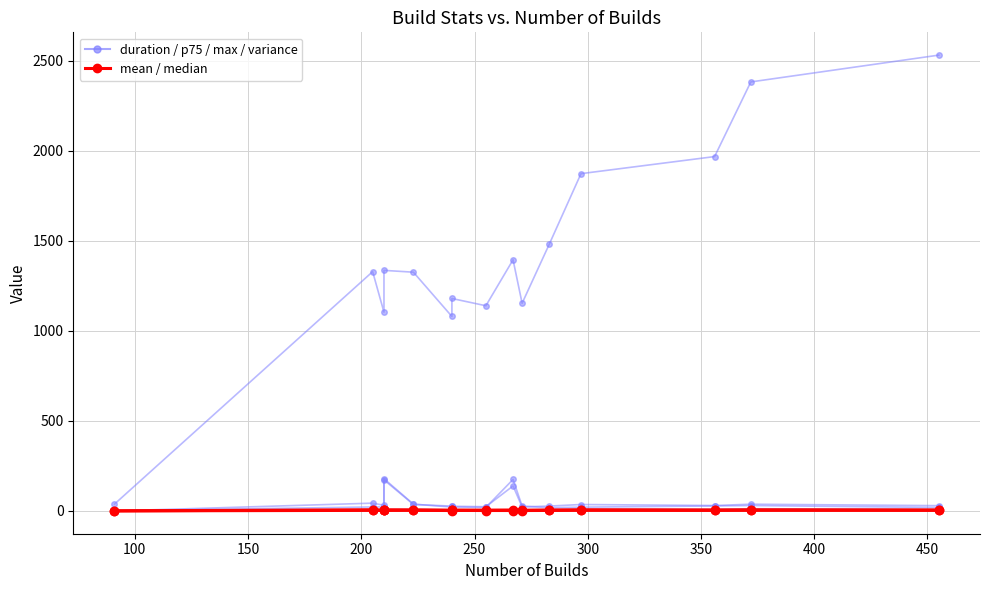

Reading right to left, what are all the values shown in this chart?

duration: 2531.9	2383.0	1968.3	1873.5	1481.8	1153.5	1395.1	1139.8	1180.1	1080.3	1326.2	1336.3	1104.0	1329.1	38.1
mean: 5.6	6.4	5.5	6.3	5.2	4.3	5.2	4.5	4.9	4.5	5.9	6.4	5.3	6.5	0.4